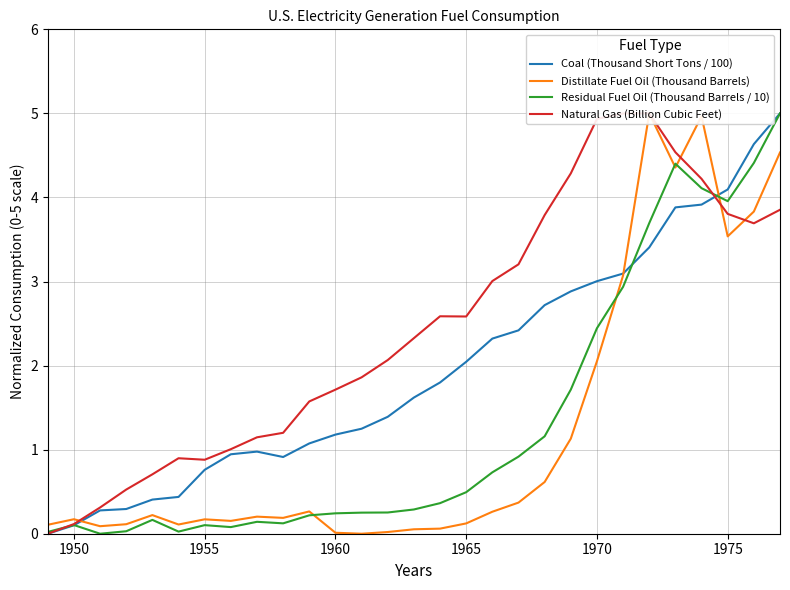

True or false: Residual Fuel Oil (Thousand Barrels / 10) has a value of 0.2 at 1960.

True